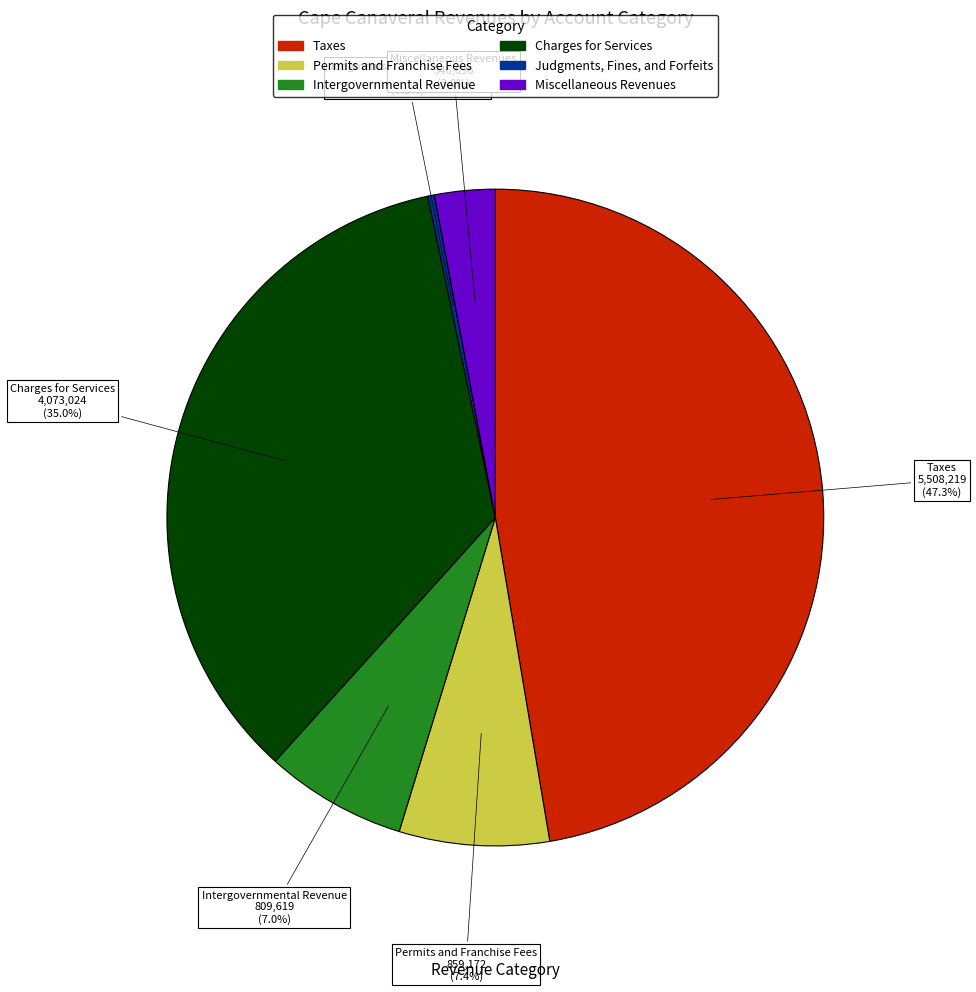

The Miscellaneous Revenues slice represents 3% of the pie. True or false?

True